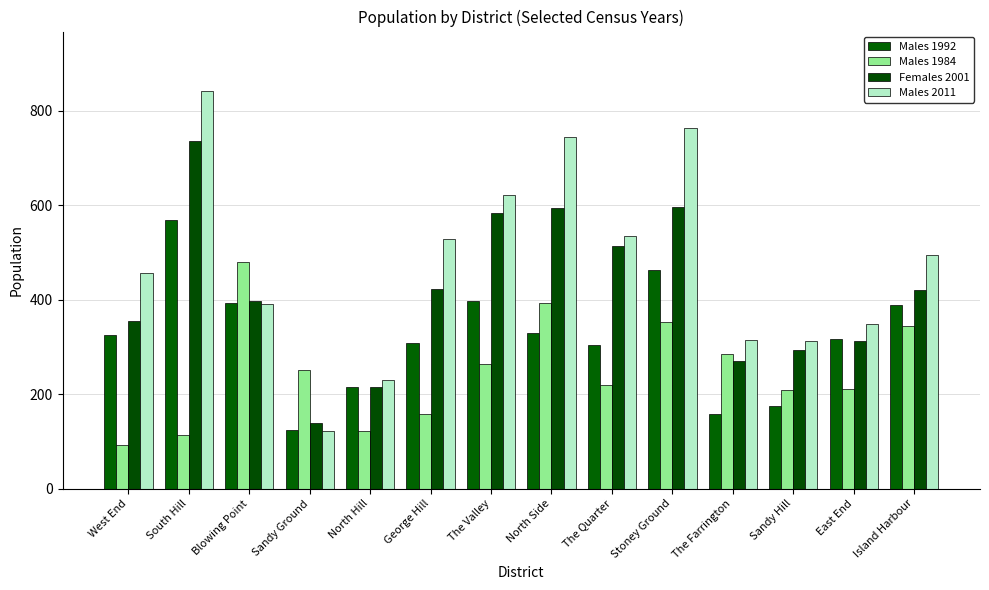

What is the smallest value displayed?

93